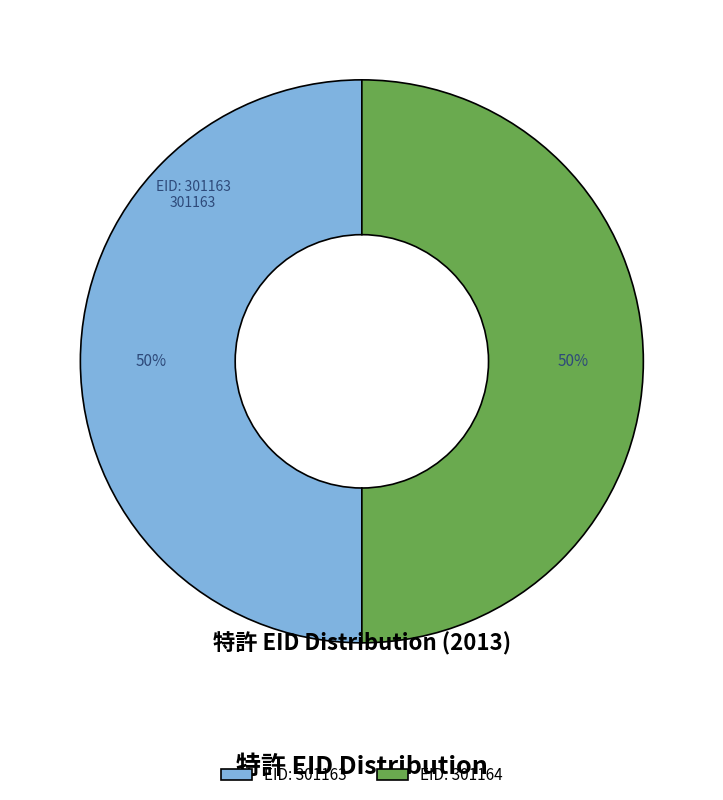

True or false: EID: 301163 accounts for 64% of the total.

False